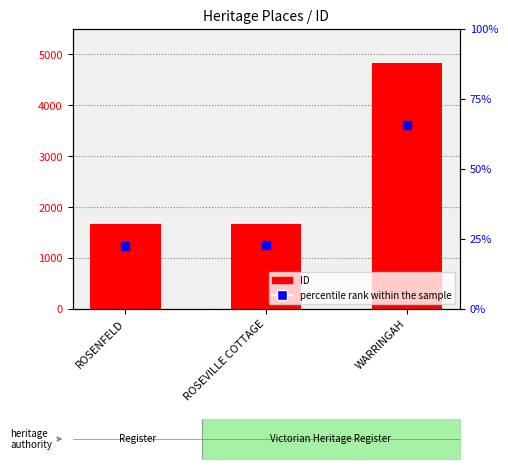

At which category is the sum across all series the highest?

WARRINGAH